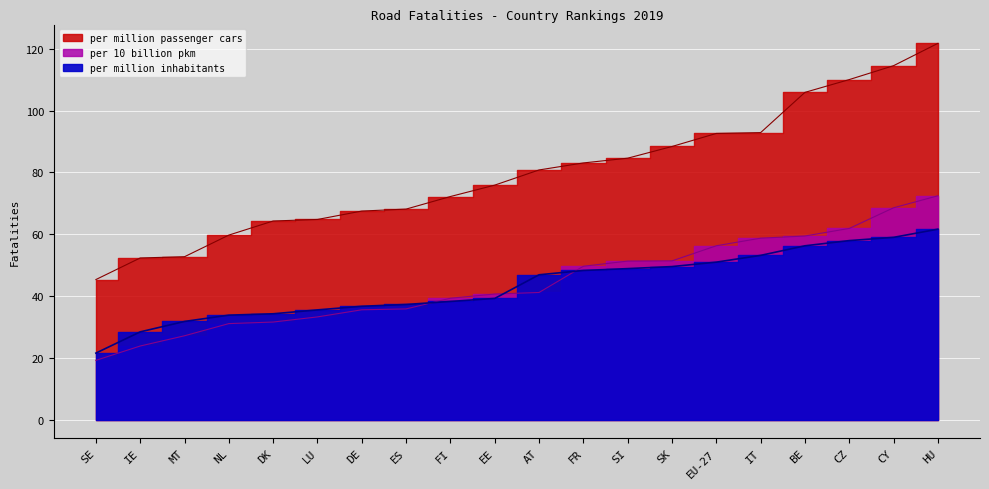

What is the highest value of the per million inhabitants series?

61.6